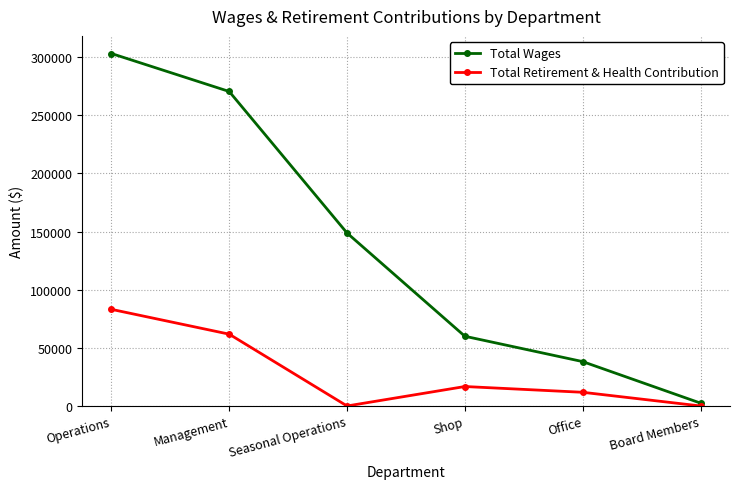

Reading right to left, extract all data points from this chart.

Total Wages: 2450	38148	59941	148713	270394	303054
Total Retirement & Health Contribution: 0	11771	16731	0	61742	83092